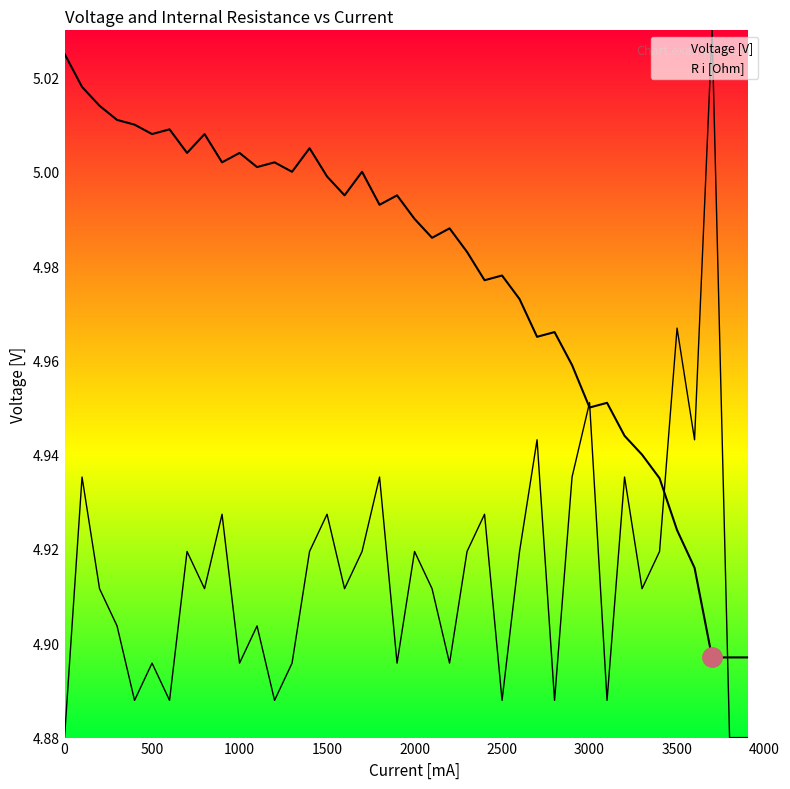

At how many categories does at least one series exceed 4?

40